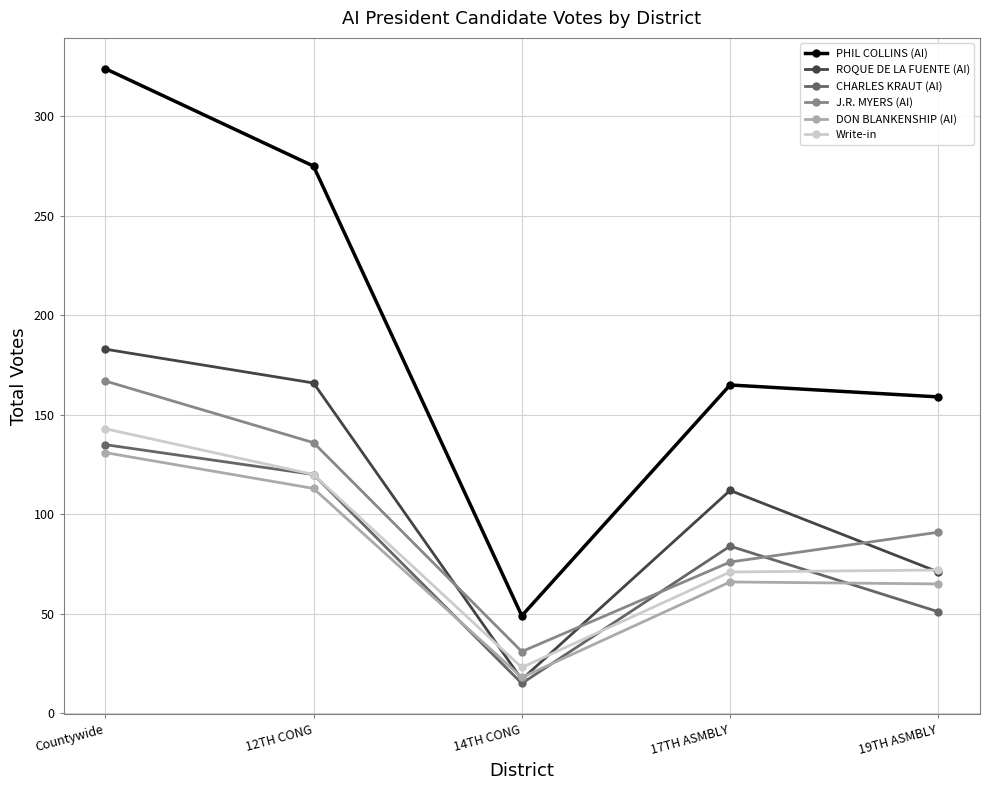

At which label does DON BLANKENSHIP (AI) first exceed 66?

Countywide